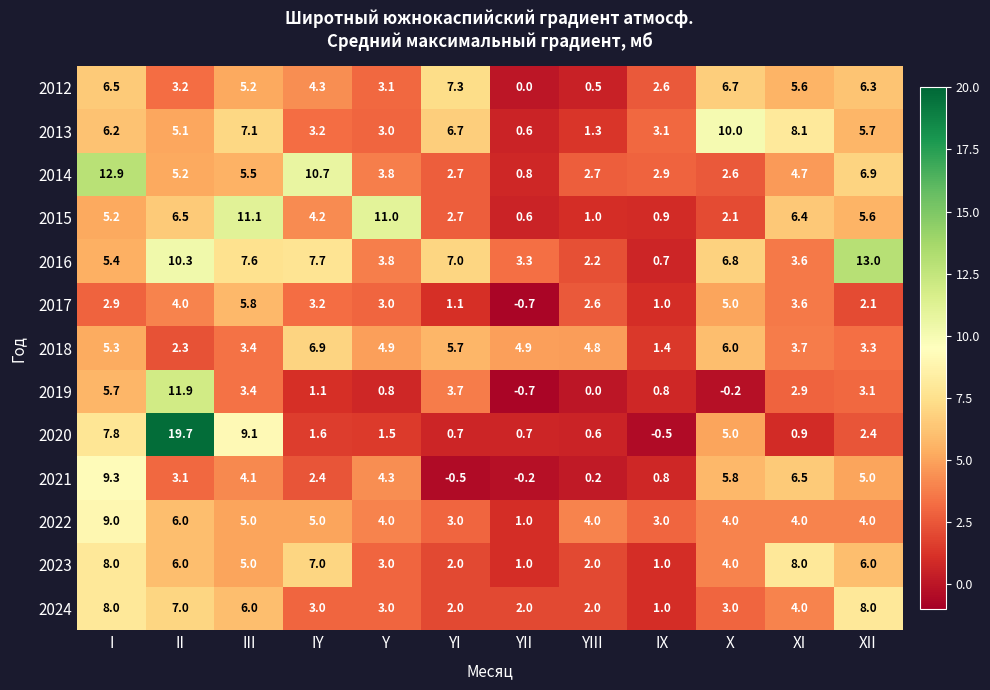

Which series changed the most between YIII and XI?

2013